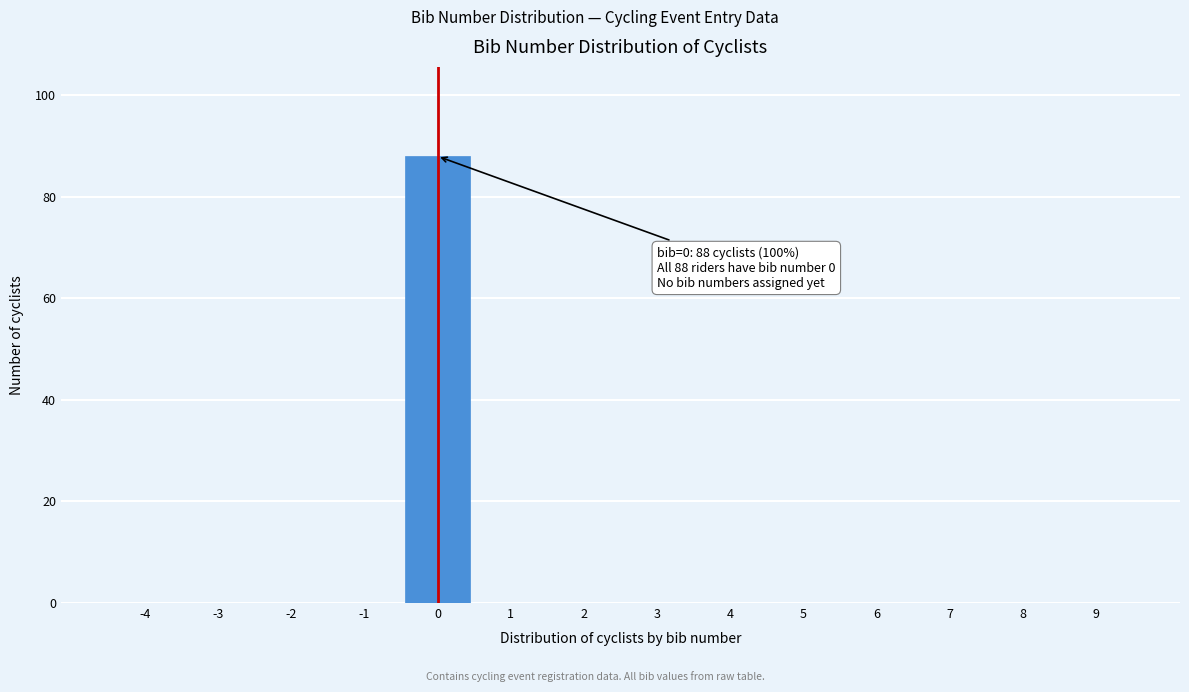

Which range on the x-axis has the tallest bar?

-0.5 to 0.5